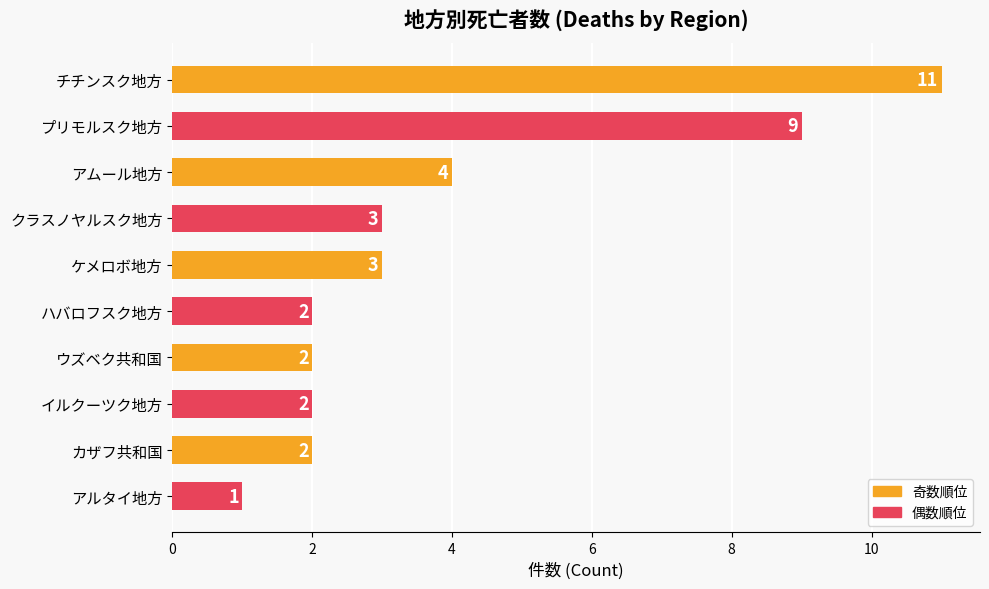

Are the bars grouped side by side (vs. stacked)?

No